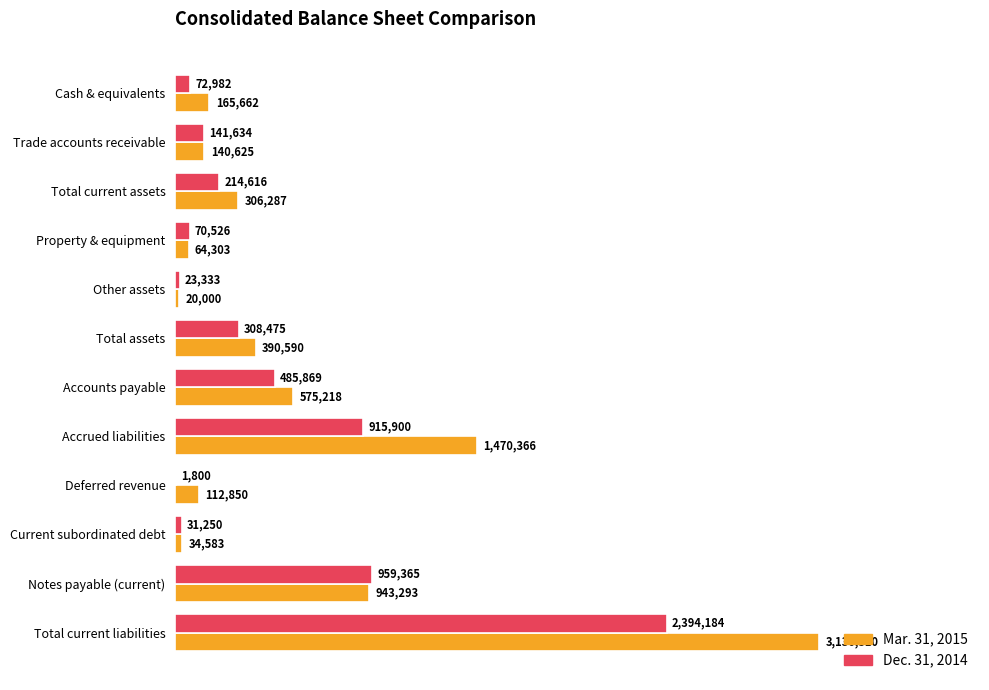

What is the value of the Mar. 31, 2015 bar at the 2nd from the left?

140625